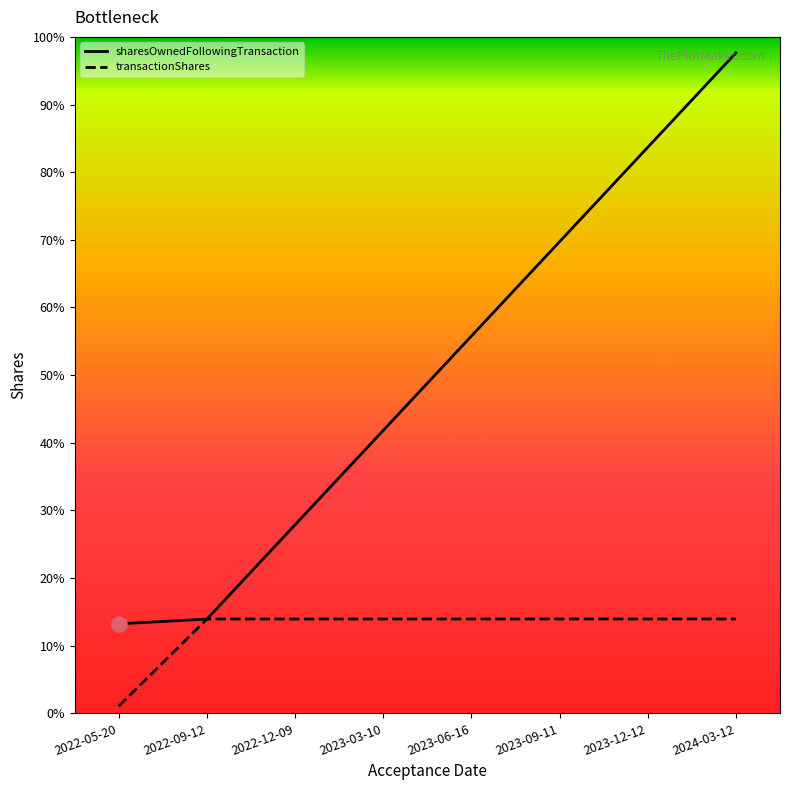

What are all the series names shown in the legend?

sharesOwnedFollowingTransaction, transactionShares